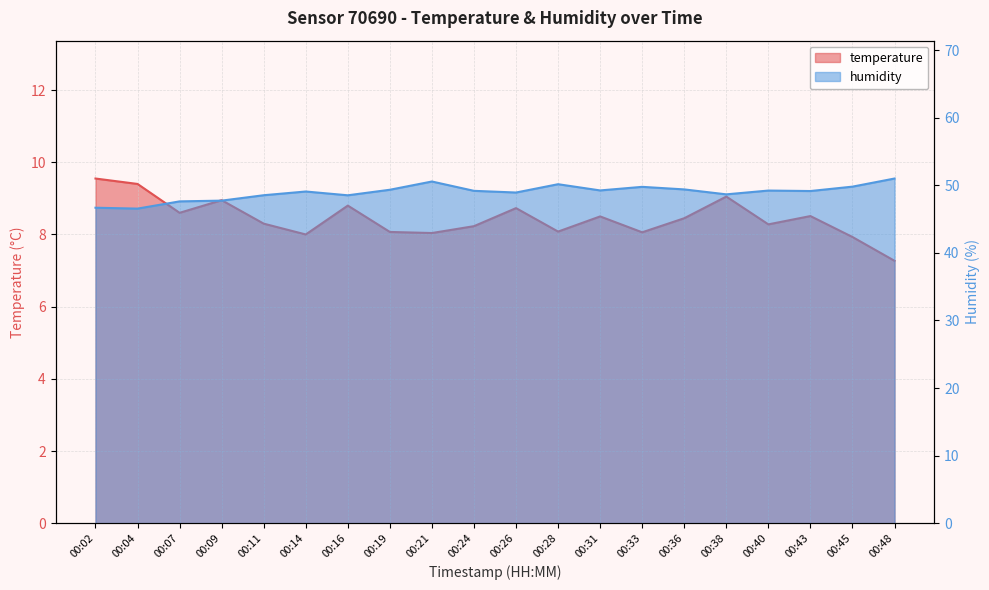

How many lines are shown in the chart?

2